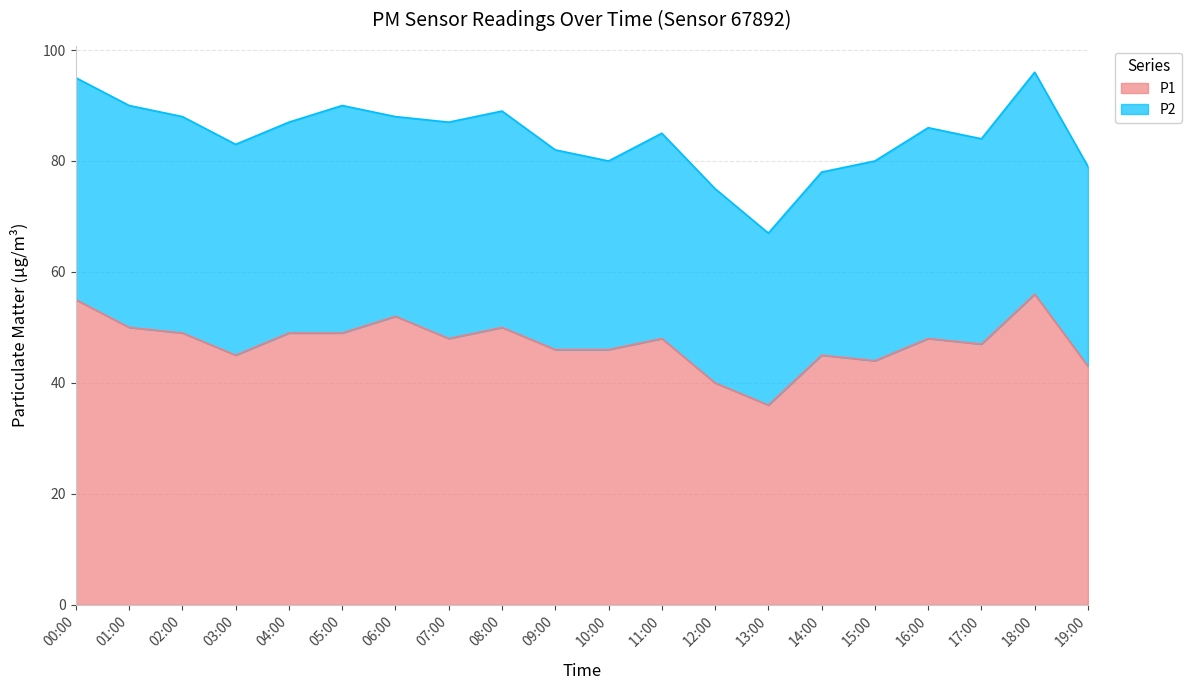

Where does the data first go above 48?

00:00